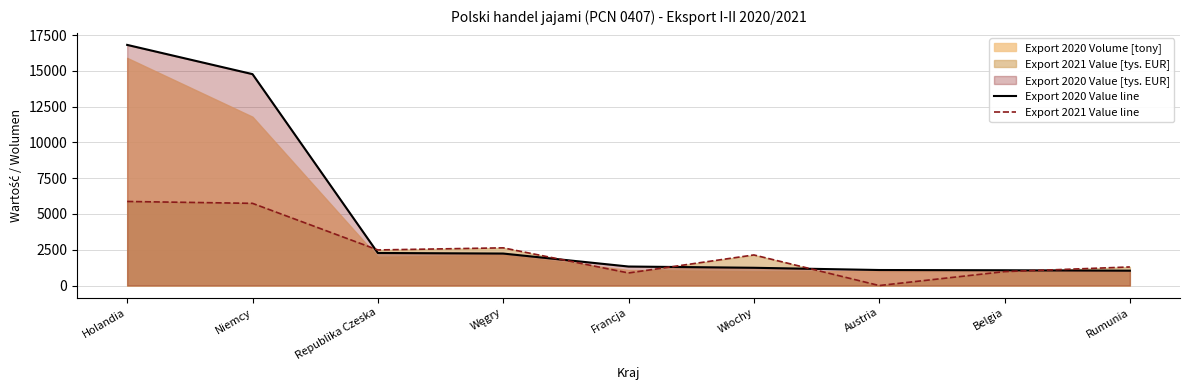

Is it true that Export 2021 Value line equals 2487.3 at Republika Czeska?

True